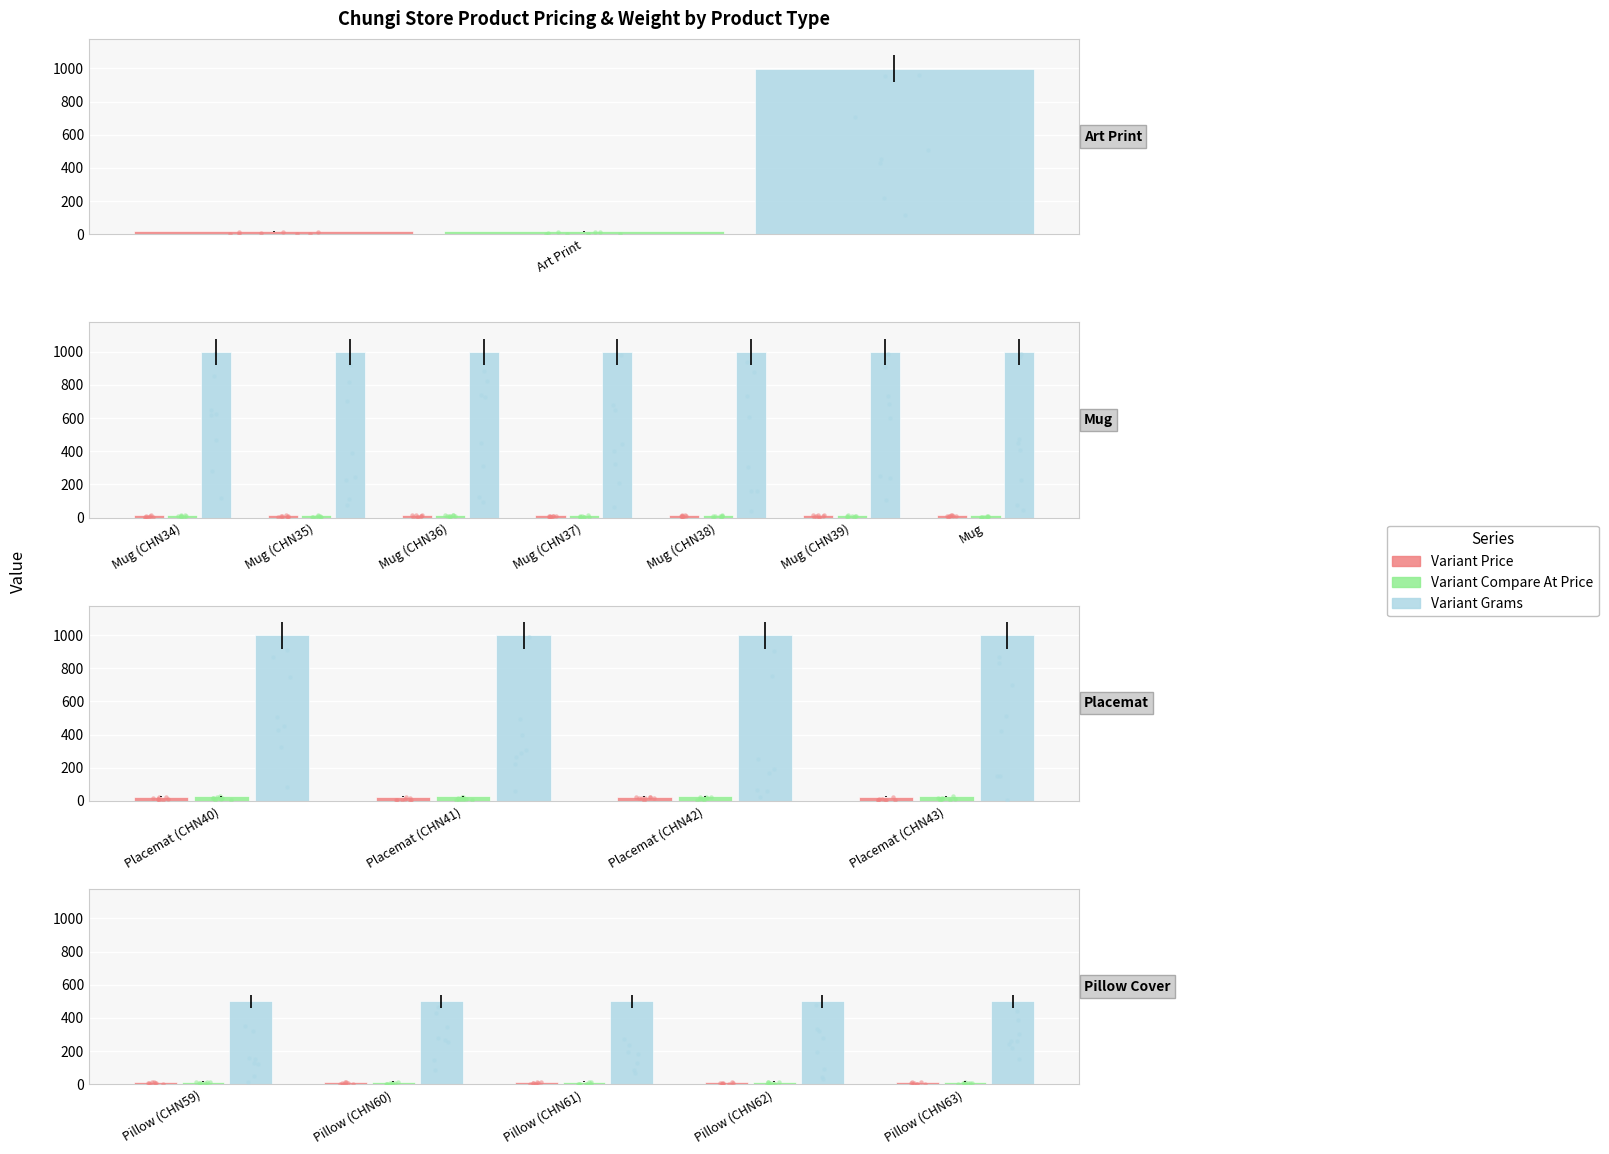

What is the total value across all series at Pillow (CHN62)?

529